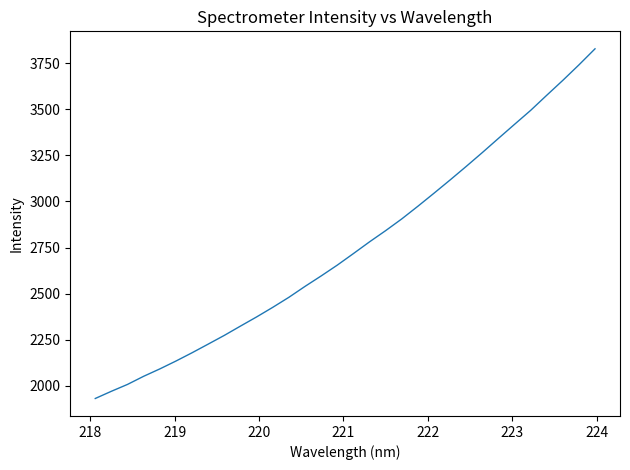

Count the number of values greater than 2716.

16